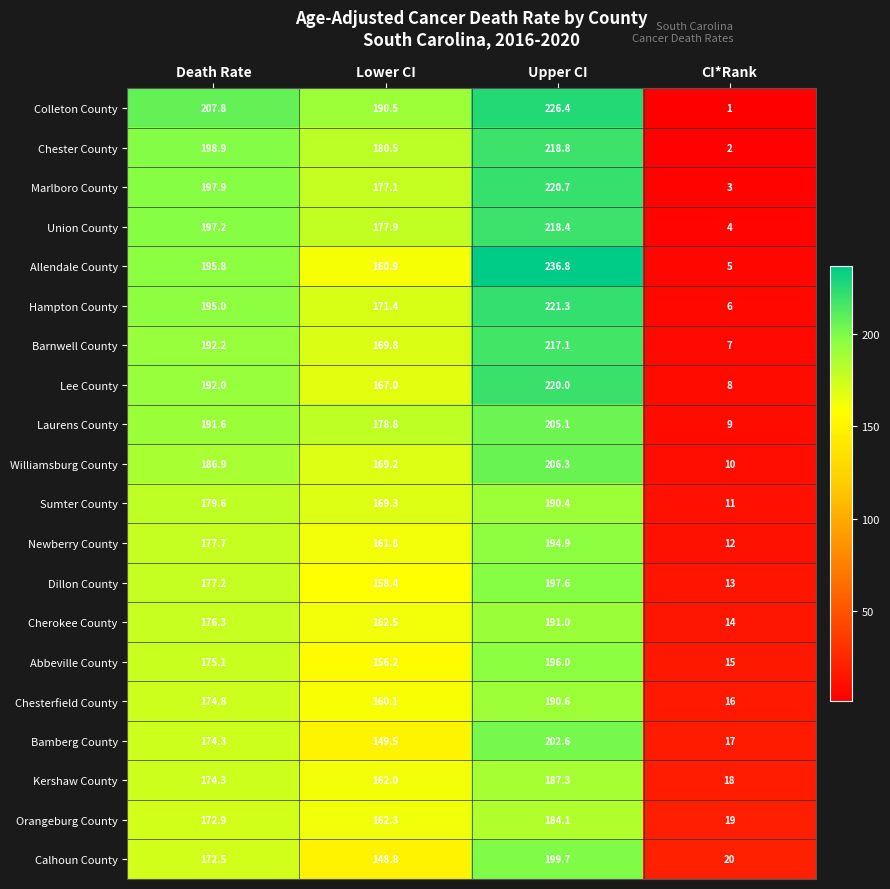

What is the sum of the Chesterfield County values at Lower CI and Death Rate?

334.9